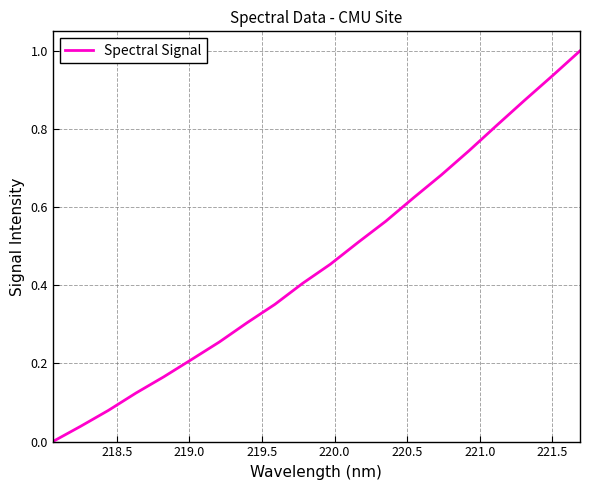

Is this an area chart (filled region under the line)?

No